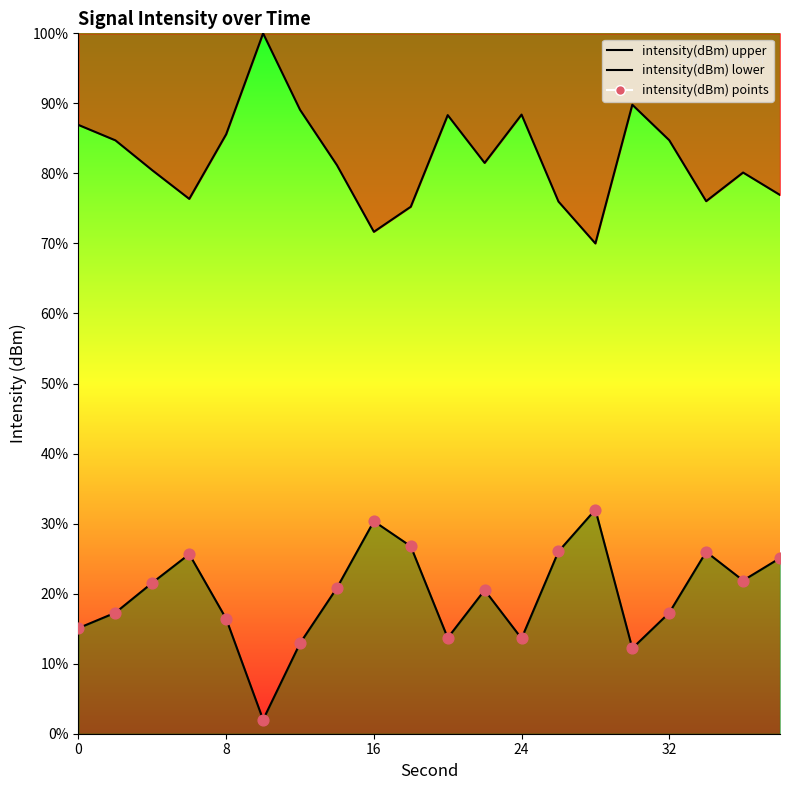

Which series contains the lowest Y value?

intensity(dBm) lower